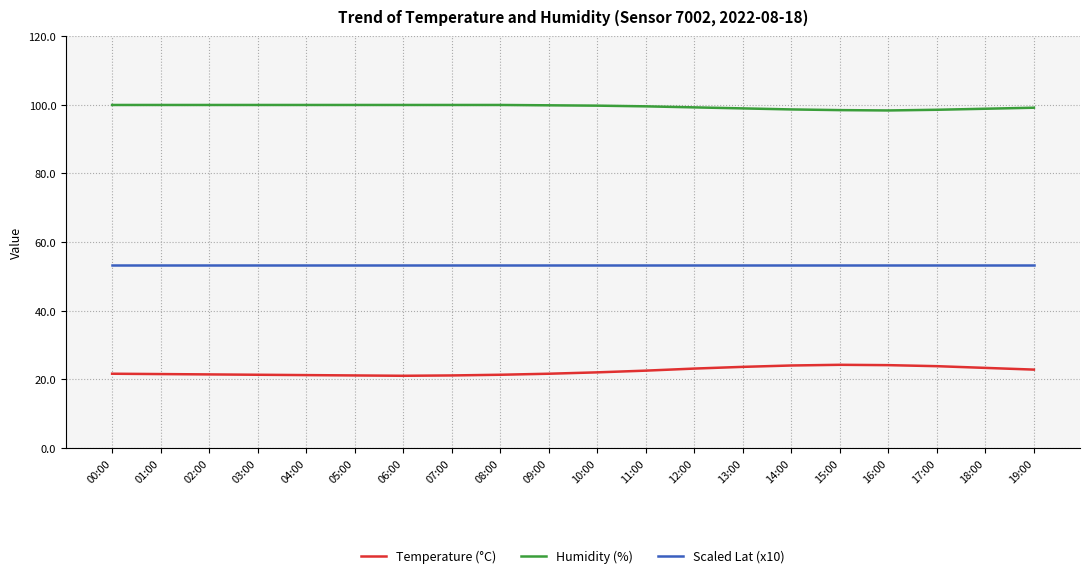

Does the chart have visible grid lines?

Yes